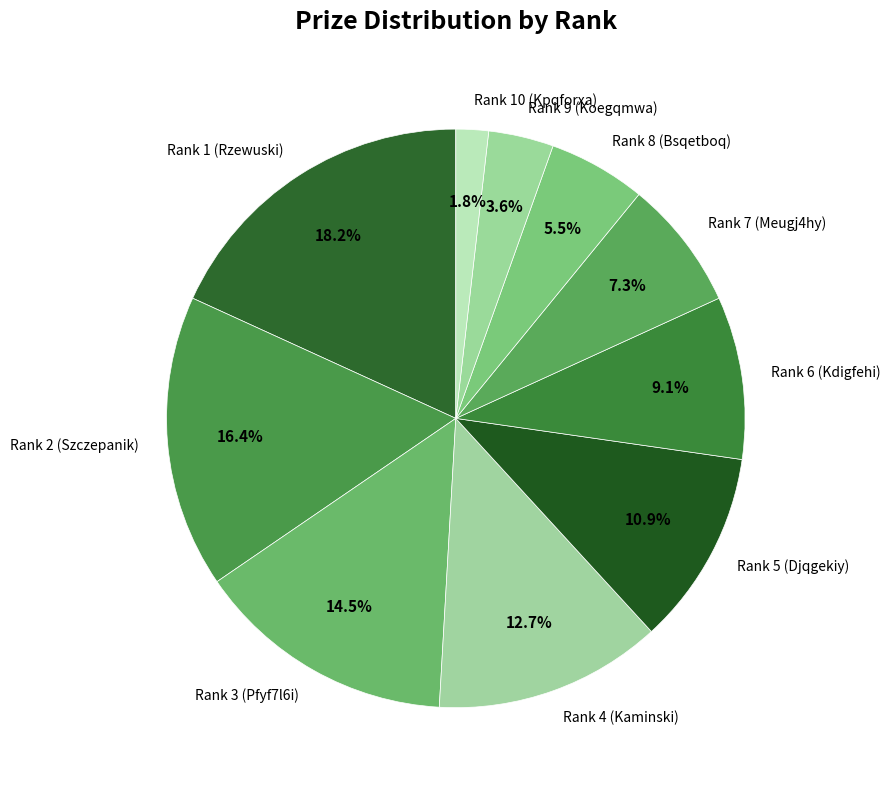

Does Rank 5 (Djqgekiy) account for over 50% of the chart?

No